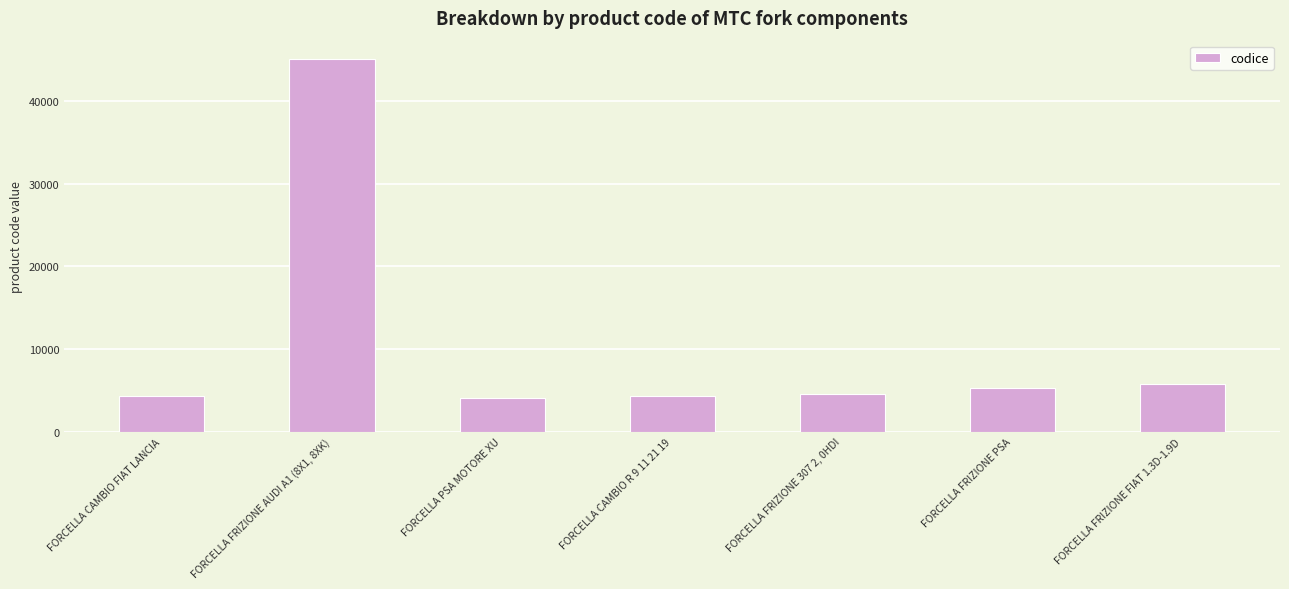

What is the minimum value shown in the chart?

4052